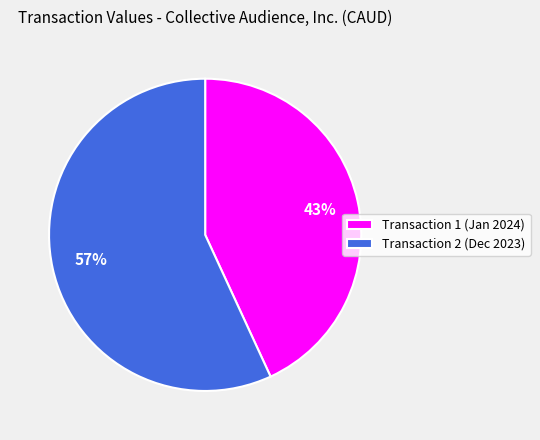

What is the largest slice in the pie chart?

Transaction 2 (Dec 2023)